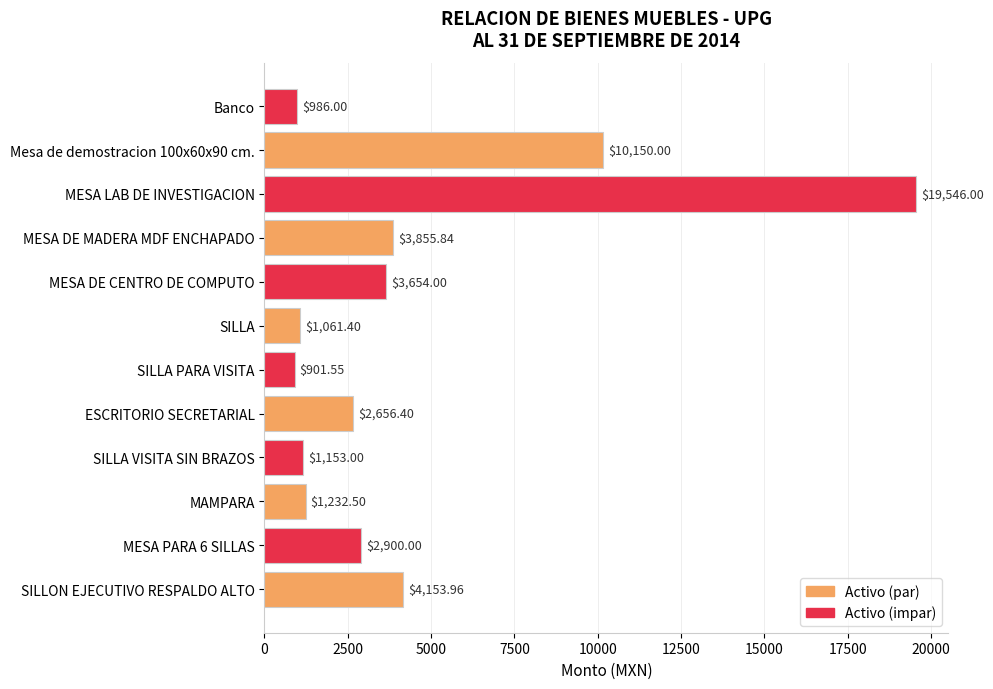

Rank the series by their average value, from highest to lowest.

Activo (impar), Activo (par)